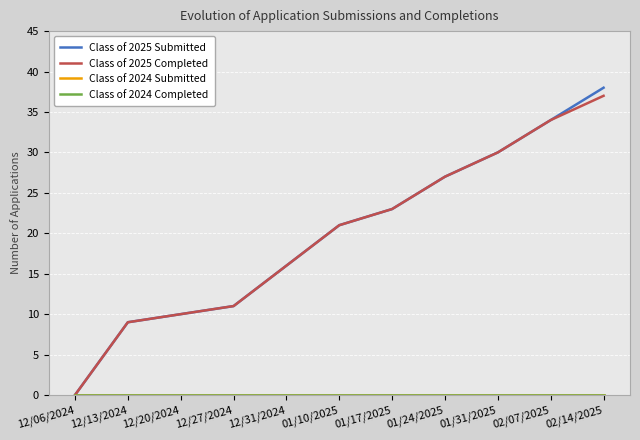

Does the chart display data point markers on the line(s)?

No